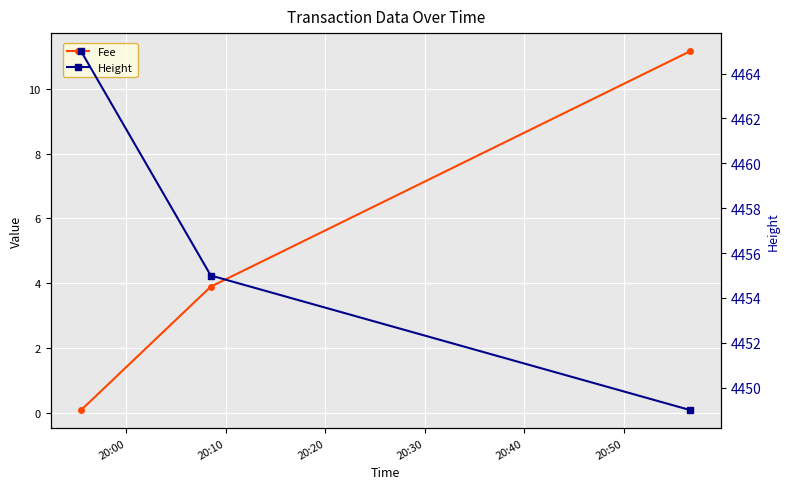

What are all the series names shown in the legend?

Fee, Height